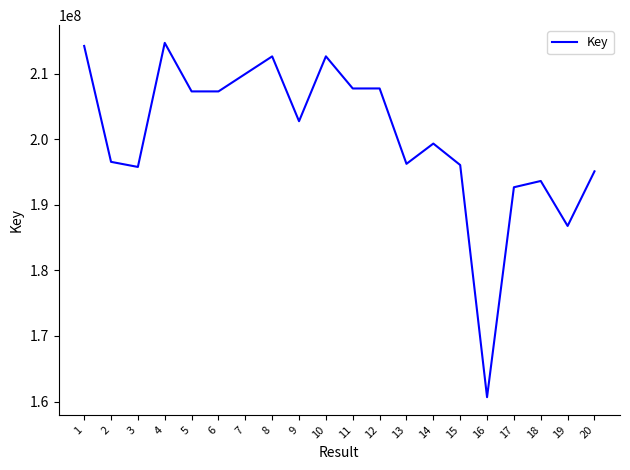

The value at 14 is 108070972. True or false?

False